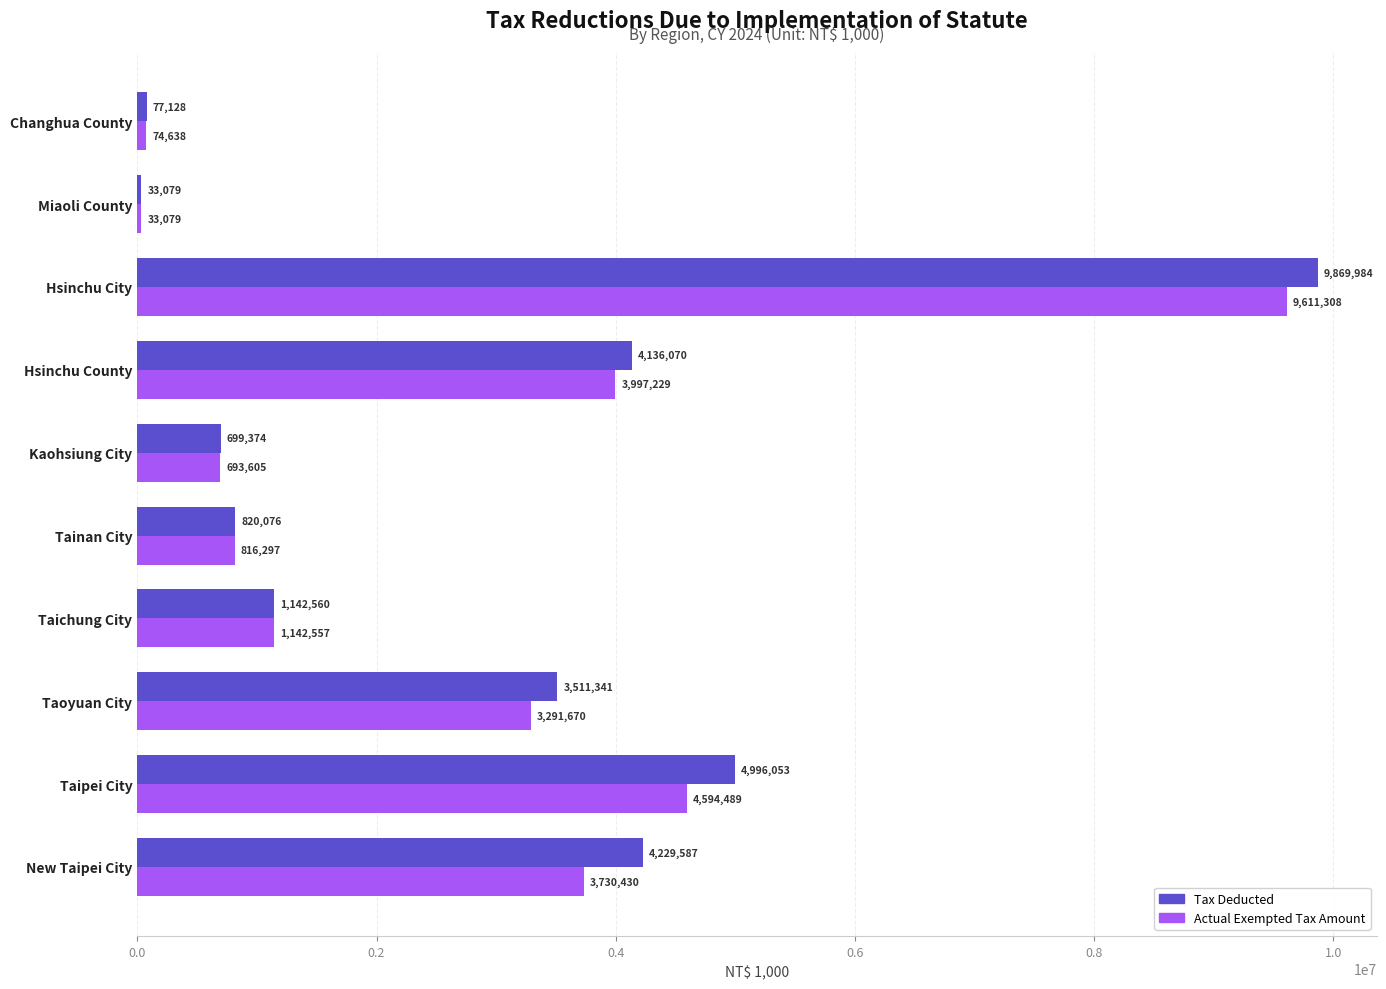

Which series has the largest total across all categories?

Tax Deducted